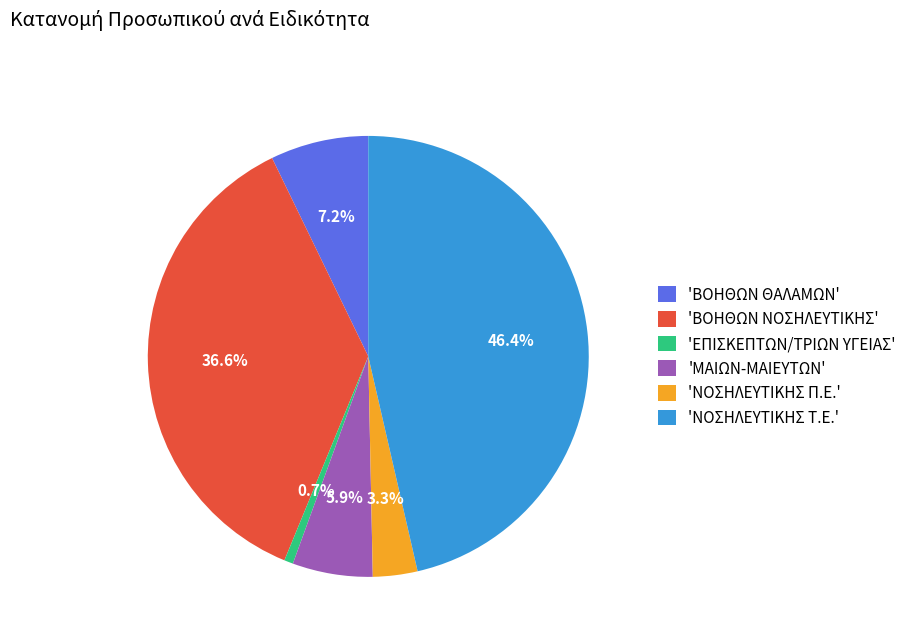

Which has a higher value, 'ΝΟΣΗΛΕΥΤΙΚΗΣ Τ.Ε.' or 'ΒΟΗΘΩΝ ΘΑΛΑΜΩΝ'?

'ΝΟΣΗΛΕΥΤΙΚΗΣ Τ.Ε.'